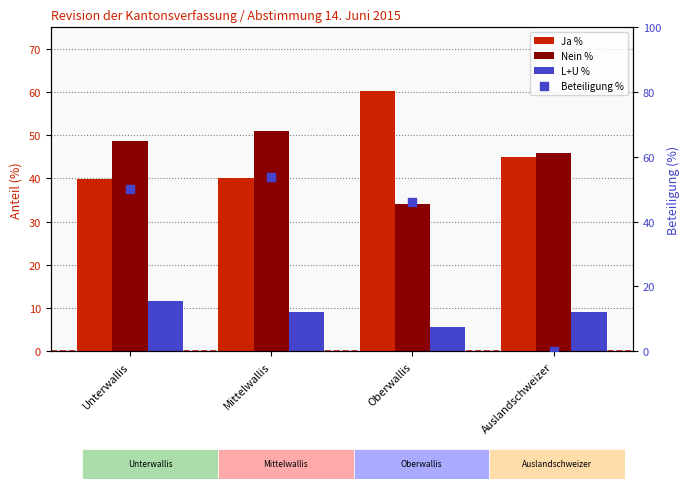

At which category is the sum across all series the highest?

Mittelwallis